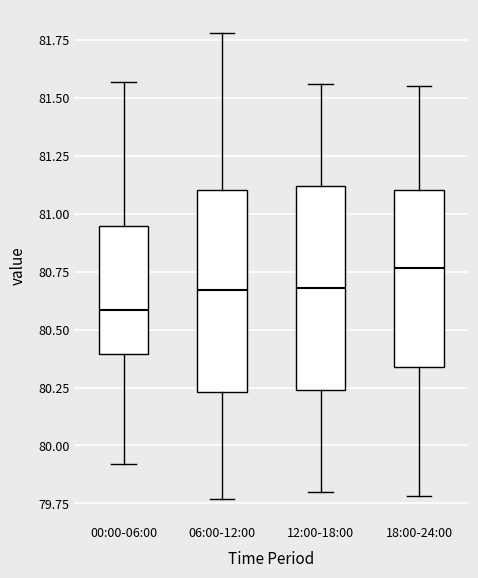

Reading left to right, read every box against the y-axis: the position of its median line, the range the box covers, and the ends of its whiskers. The values are not printed on the chart, so give them approximately, as read against the axis.

00:00-06:00: median 80.60, box 80.40 to 80.95, whiskers 79.90 to 81.55
06:00-12:00: median 80.65, box 80.25 to 81.10, whiskers 79.75 to 81.80
12:00-18:00: median 80.70, box 80.25 to 81.10, whiskers 79.80 to 81.55
18:00-24:00: median 80.75, box 80.35 to 81.10, whiskers 79.80 to 81.55